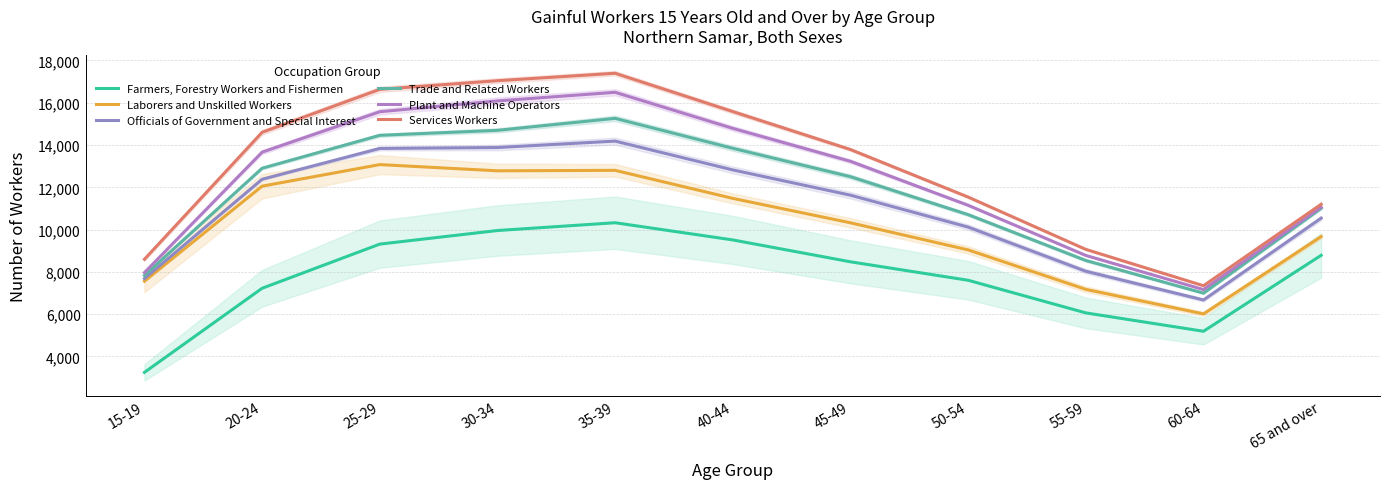

Which series has the largest total across all categories?

Services Workers